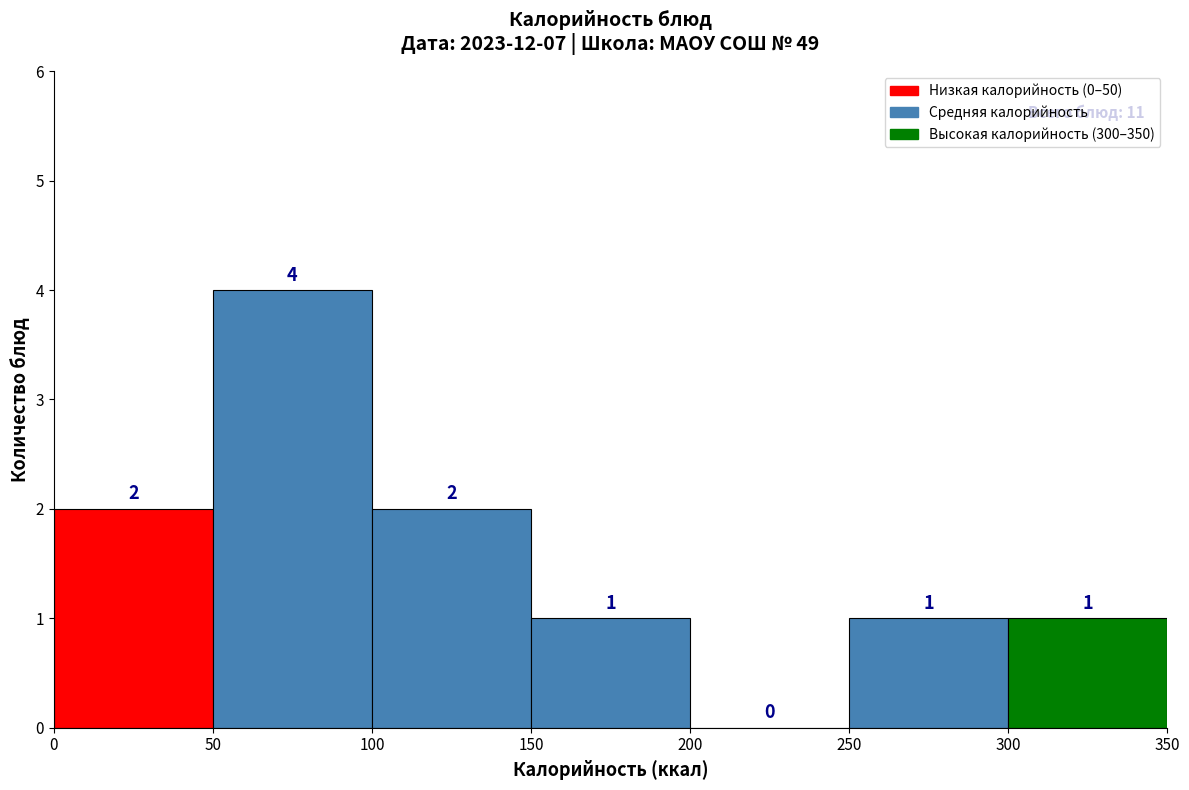

Reading left to right, list every bar in this chart as the range it spans on the x-axis followed by its height.

0 to 50: 2
50 to 100: 4
100 to 150: 2
150 to 200: 1
200 to 250: 0
250 to 300: 1
300 to 350: 1